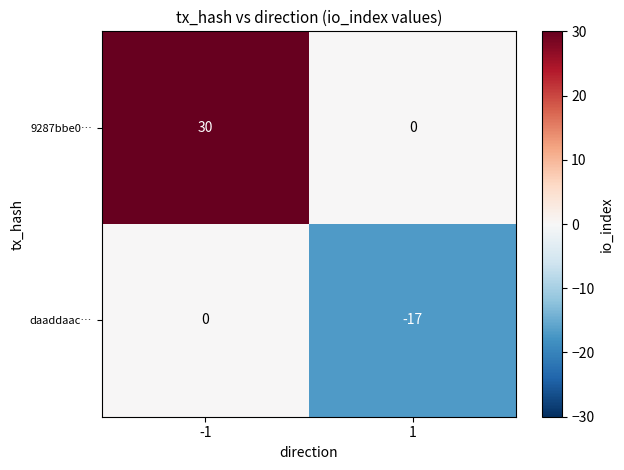

Reading left to right, what are all the values shown in this chart?

9287bbe0…: 30	0
daaddaac…: 0	-17